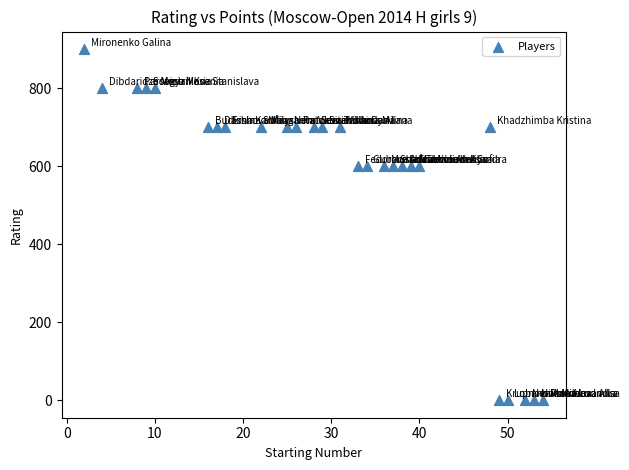

What is the range of Y values (max minus min)?

900